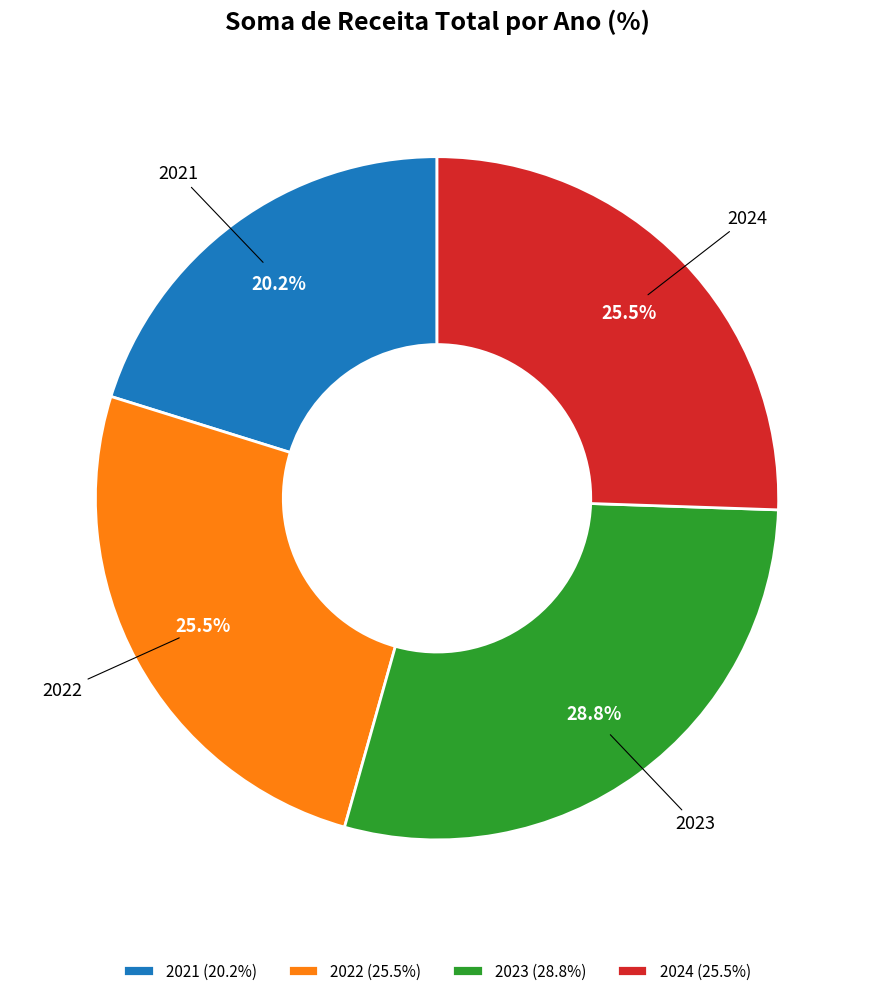

To the nearest percent, what is the combined percentage of 2021 and 2022?

46%